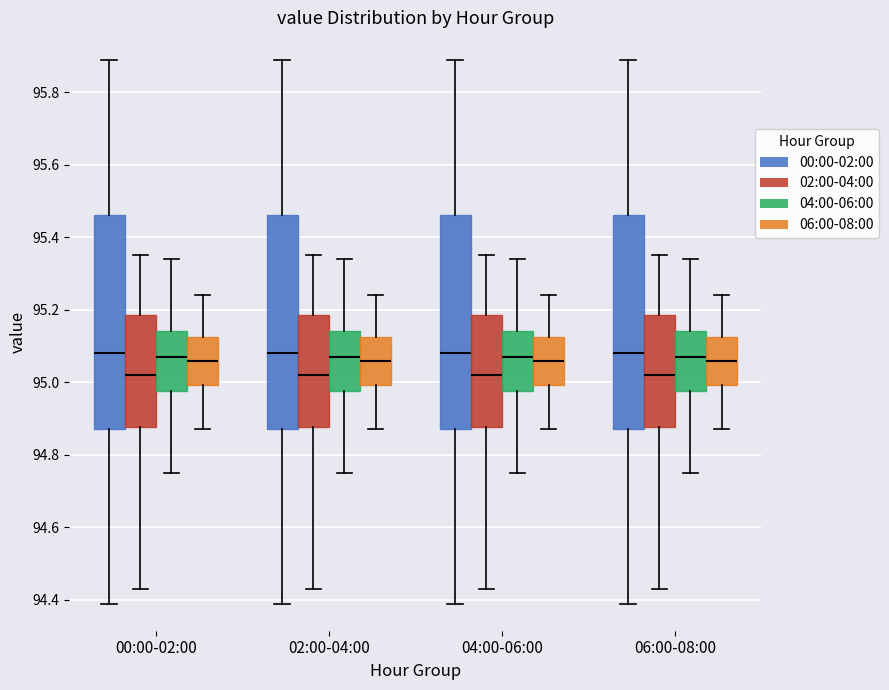

Reading left to right, transcribe this box plot: for each box, give where its median line is, the range the box spans, and where its two whiskers end, as read against the y-axis. The values are not printed on the chart, so give them approximately, as read against the axis.

00:00-02:00 (00:00-02:00): median 95.08, box 94.88 to 95.46, whiskers 94.40 to 95.90
00:00-02:00 (02:00-04:00): median 95.02, box 94.88 to 95.18, whiskers 94.44 to 95.36
00:00-02:00 (04:00-06:00): median 95.08, box 94.98 to 95.14, whiskers 94.76 to 95.34
00:00-02:00 (06:00-08:00): median 95.06, box 95.00 to 95.12, whiskers 94.88 to 95.24
02:00-04:00 (00:00-02:00): median 95.08, box 94.88 to 95.46, whiskers 94.40 to 95.90
02:00-04:00 (02:00-04:00): median 95.02, box 94.88 to 95.18, whiskers 94.44 to 95.36
02:00-04:00 (04:00-06:00): median 95.08, box 94.98 to 95.14, whiskers 94.76 to 95.34
02:00-04:00 (06:00-08:00): median 95.06, box 95.00 to 95.12, whiskers 94.88 to 95.24
04:00-06:00 (00:00-02:00): median 95.08, box 94.88 to 95.46, whiskers 94.40 to 95.90
04:00-06:00 (02:00-04:00): median 95.02, box 94.88 to 95.18, whiskers 94.44 to 95.36
04:00-06:00 (04:00-06:00): median 95.08, box 94.98 to 95.14, whiskers 94.76 to 95.34
04:00-06:00 (06:00-08:00): median 95.06, box 95.00 to 95.12, whiskers 94.88 to 95.24
06:00-08:00 (00:00-02:00): median 95.08, box 94.88 to 95.46, whiskers 94.40 to 95.90
06:00-08:00 (02:00-04:00): median 95.02, box 94.88 to 95.18, whiskers 94.44 to 95.36
06:00-08:00 (04:00-06:00): median 95.08, box 94.98 to 95.14, whiskers 94.76 to 95.34
06:00-08:00 (06:00-08:00): median 95.06, box 95.00 to 95.12, whiskers 94.88 to 95.24